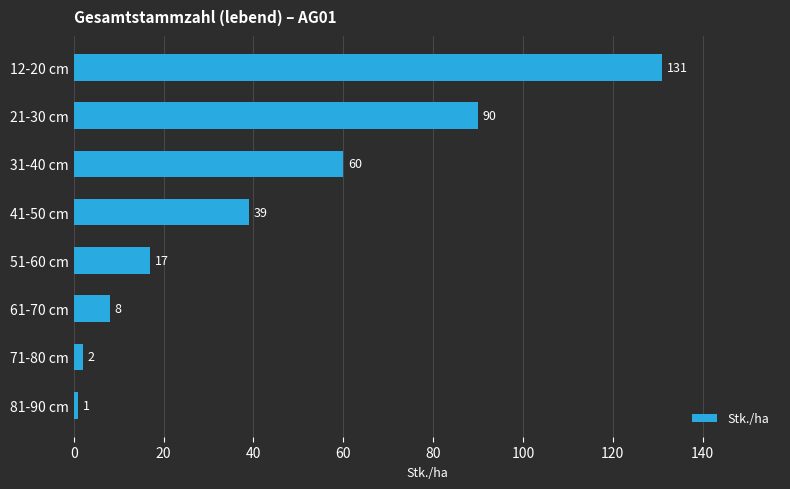

What is the smallest value displayed?

1